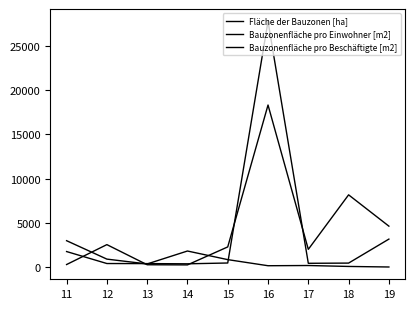

Which series ends up on top after the final intersection of Bauzonenfläche pro Beschäftigte [m2] and Bauzonenfläche pro Einwohner [m2]?

Bauzonenfläche pro Einwohner [m2]